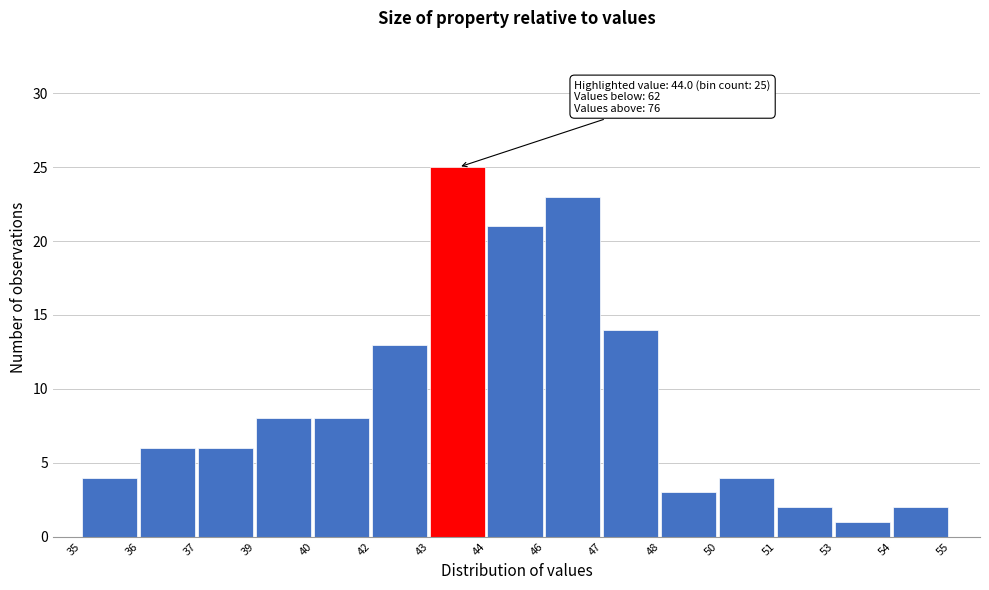

Reading right to left, transcribe all the data shown in this chart.

54=2	53=1	51=2	50=4	48=3	47=14	46=23	44=21	43=25	42=13	40=8	39=8	37=6	36=6	35=4